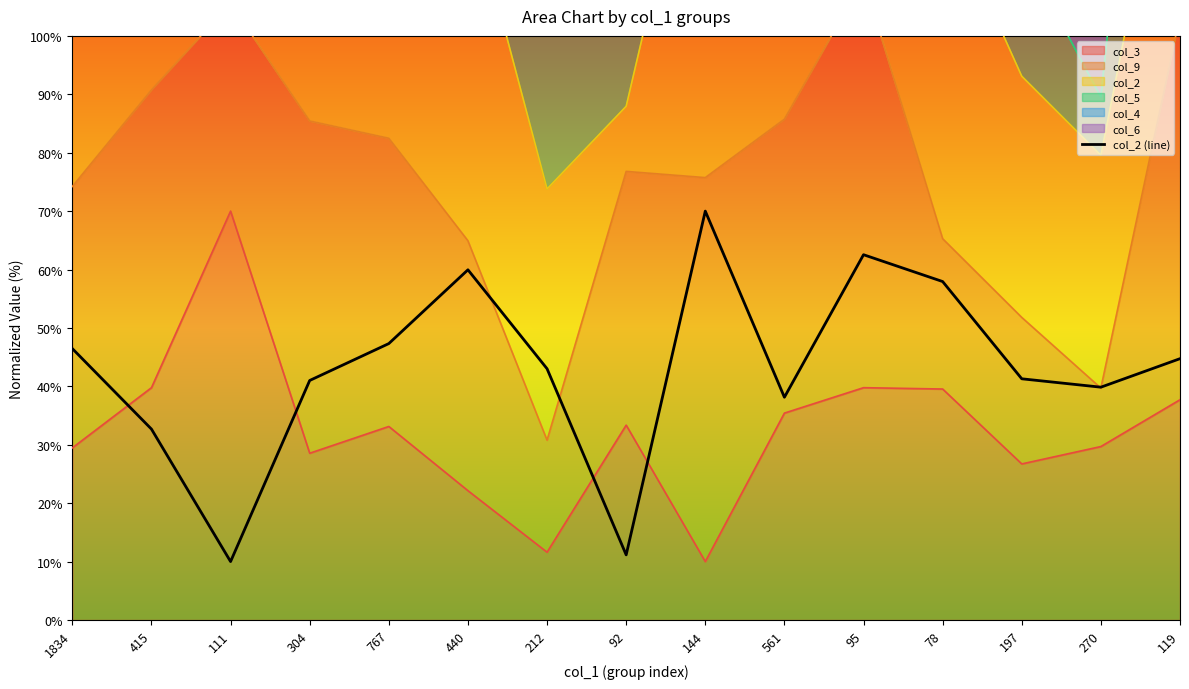

Rank the categories by value from highest to lowest.

144, 95, 440, 78, 767, 1834, 119, 212, 197, 304, 270, 561, 415, 92, 111